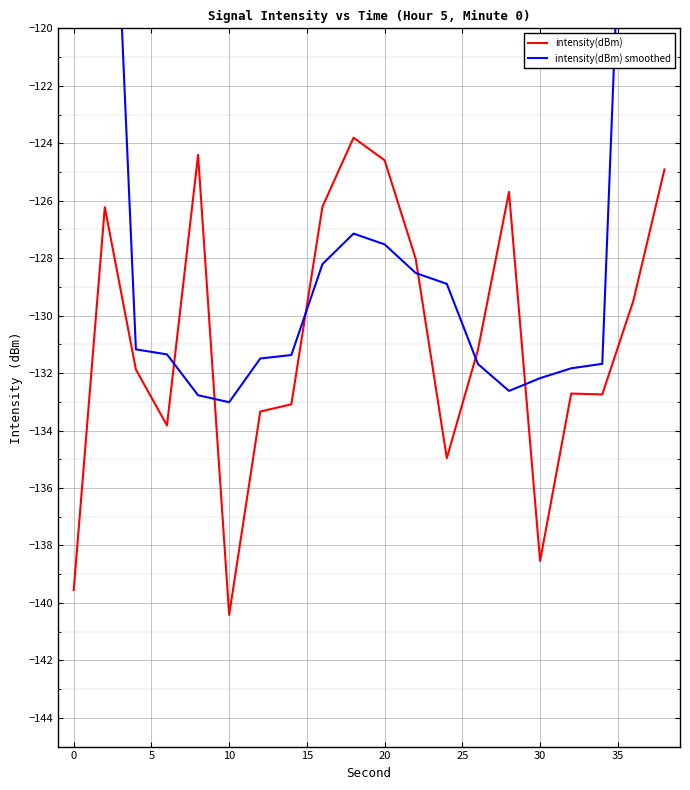

How many values in the intensity(dBm) series are below -131?

11